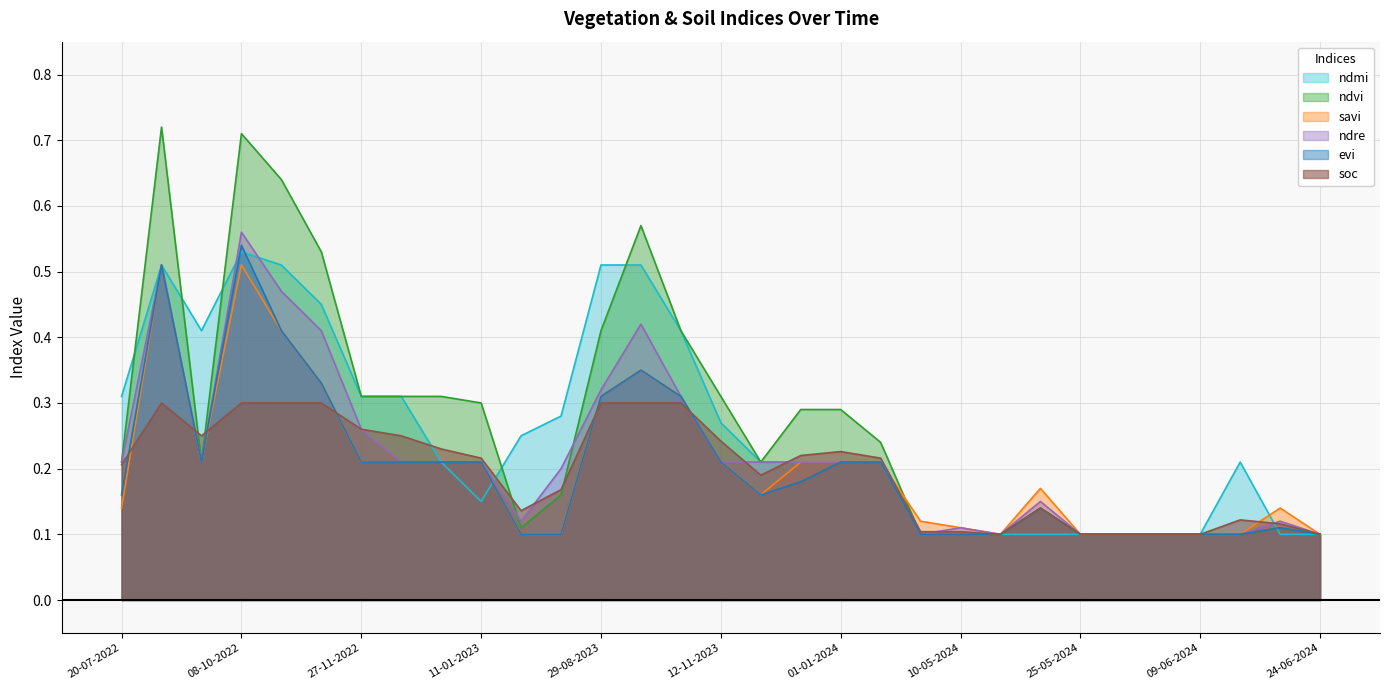

What is the value of the soc point at the 28th from the left?

0.1